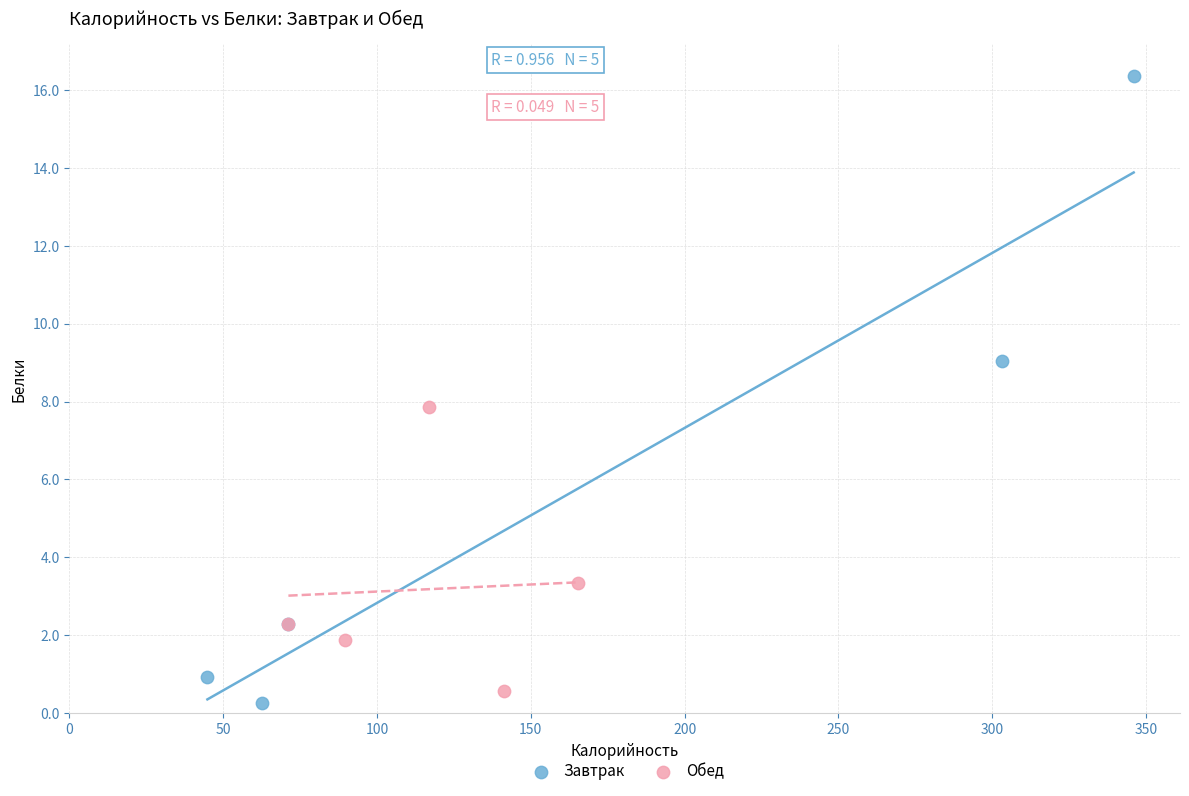

Which series reaches the maximum Y coordinate?

Завтрак